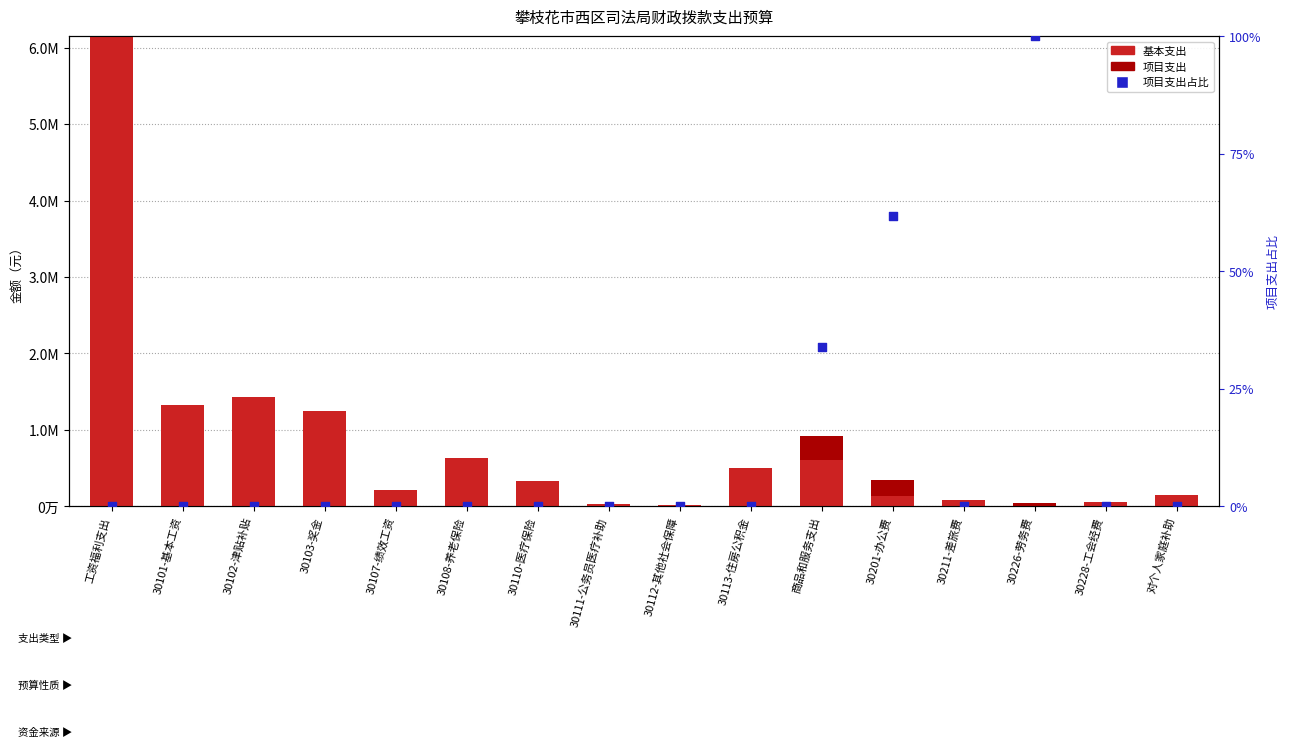

What is the total value across all series at 30103-奖金?

1253345.0